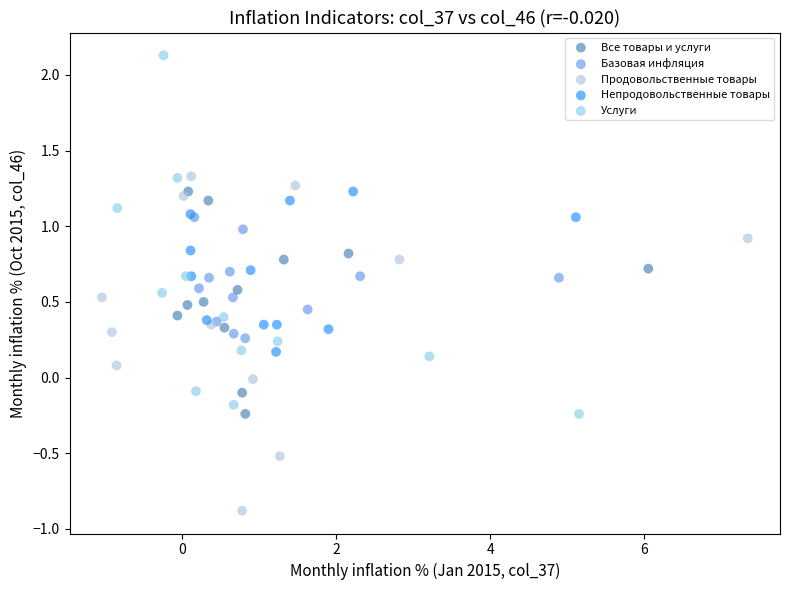

Which series has the widest spread of Y values?

Услуги